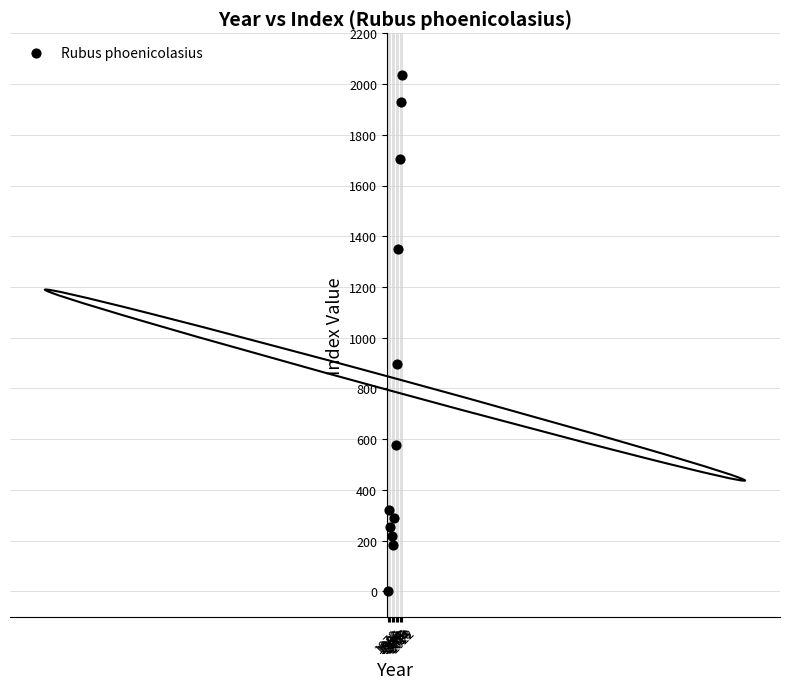

What Y value in the scatter plot is closest to 1017?

898